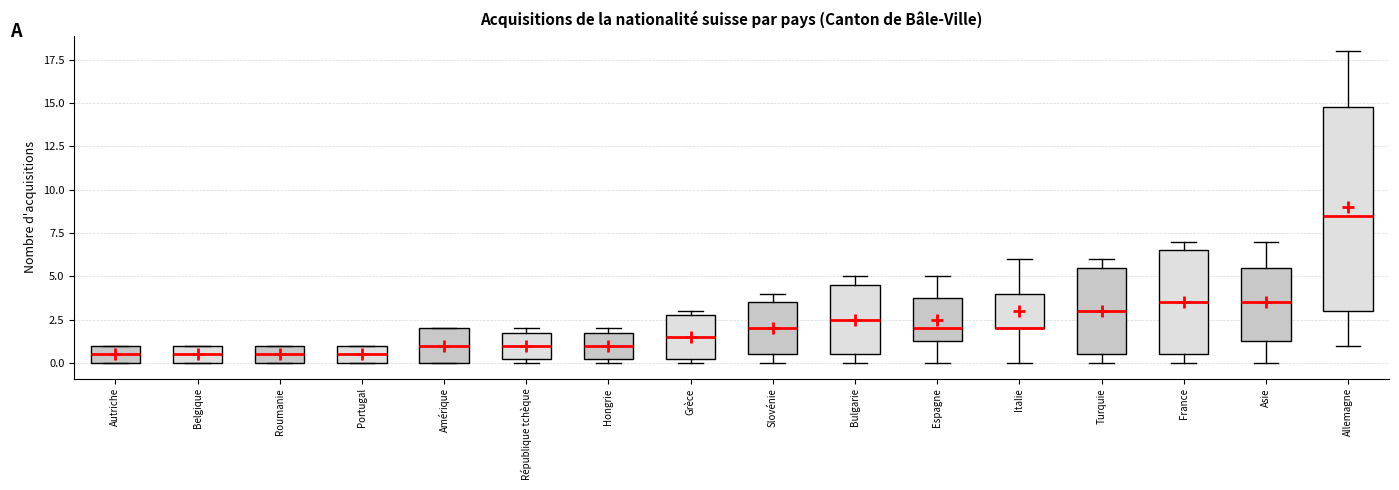

Which box is the tallest, from its lower edge to its upper edge?

Allemagne